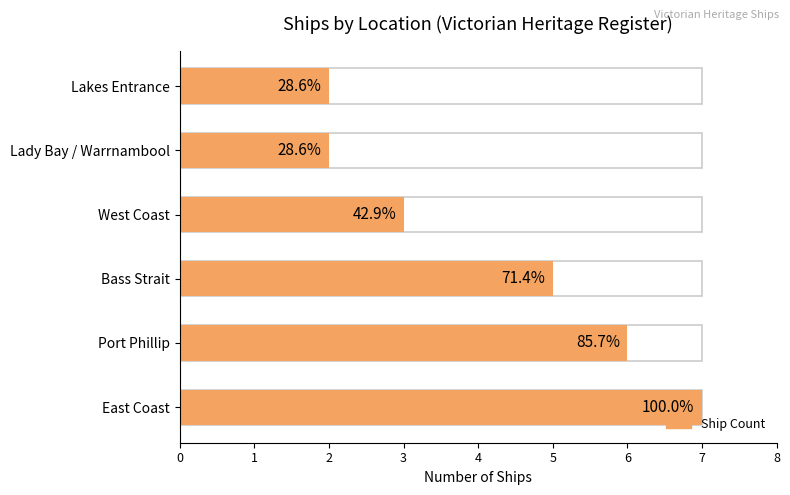

Is it true that the value at 1 is 10?

False